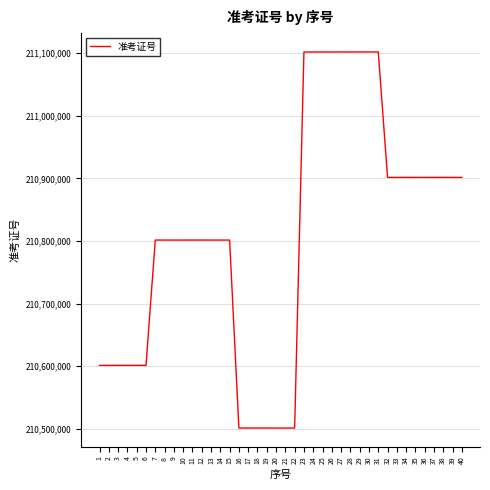

The value at 17 is 210501400. True or false?

True